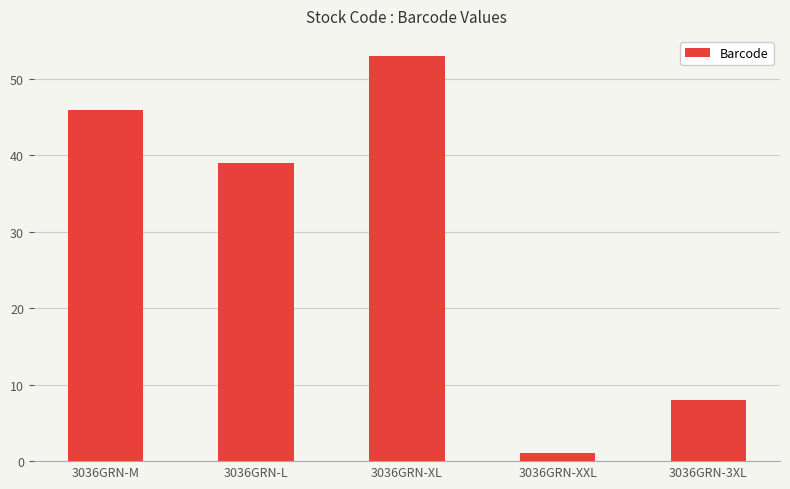

What is the value of the 3rd bar from the left?

53